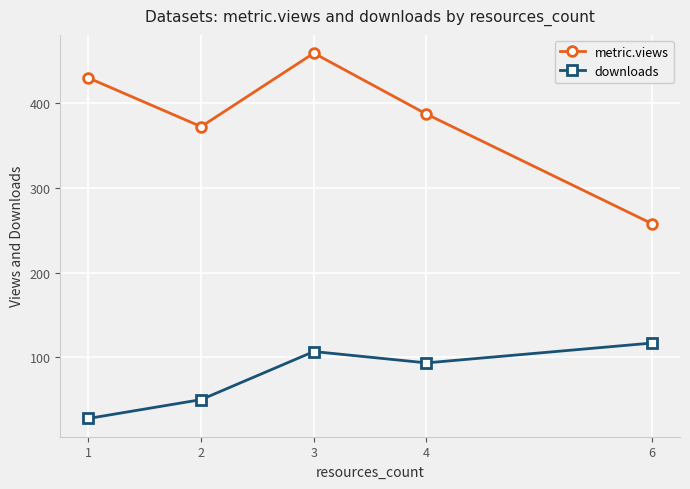

Which label corresponds to the smallest value in the chart?

1